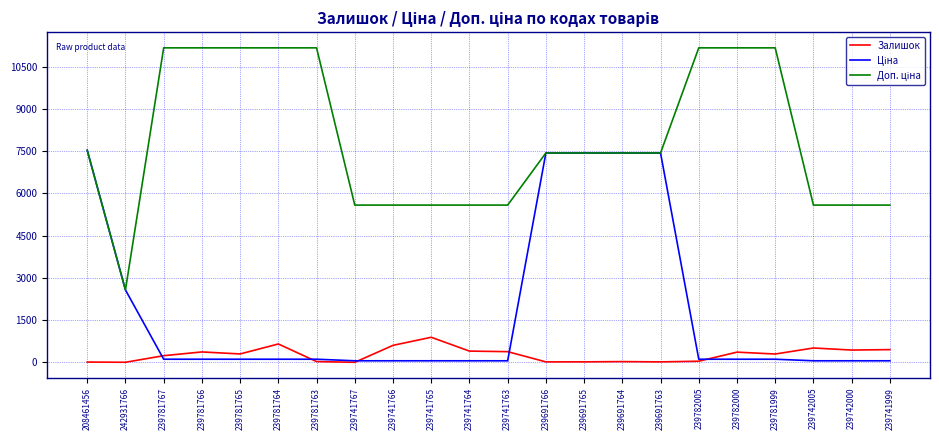

What is the greatest value displayed?

11169.0